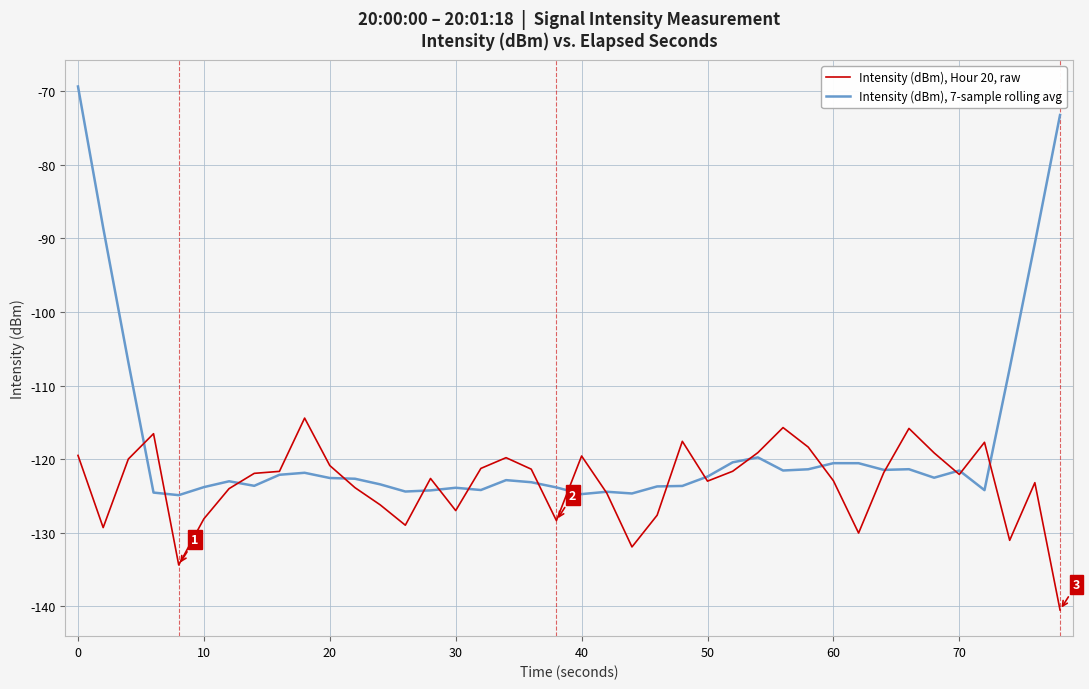

Which series has the largest total across all categories?

Intensity (dBm), 7-sample rolling avg